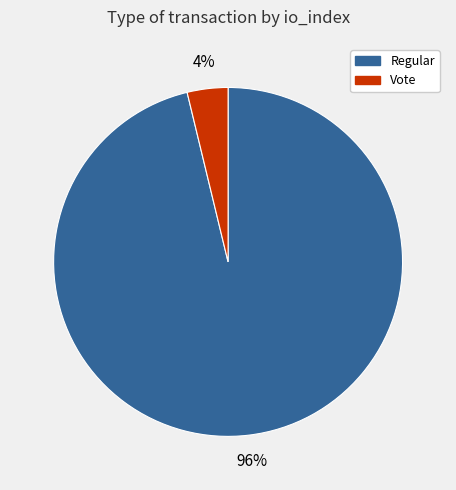

What is the majority slice?

Regular